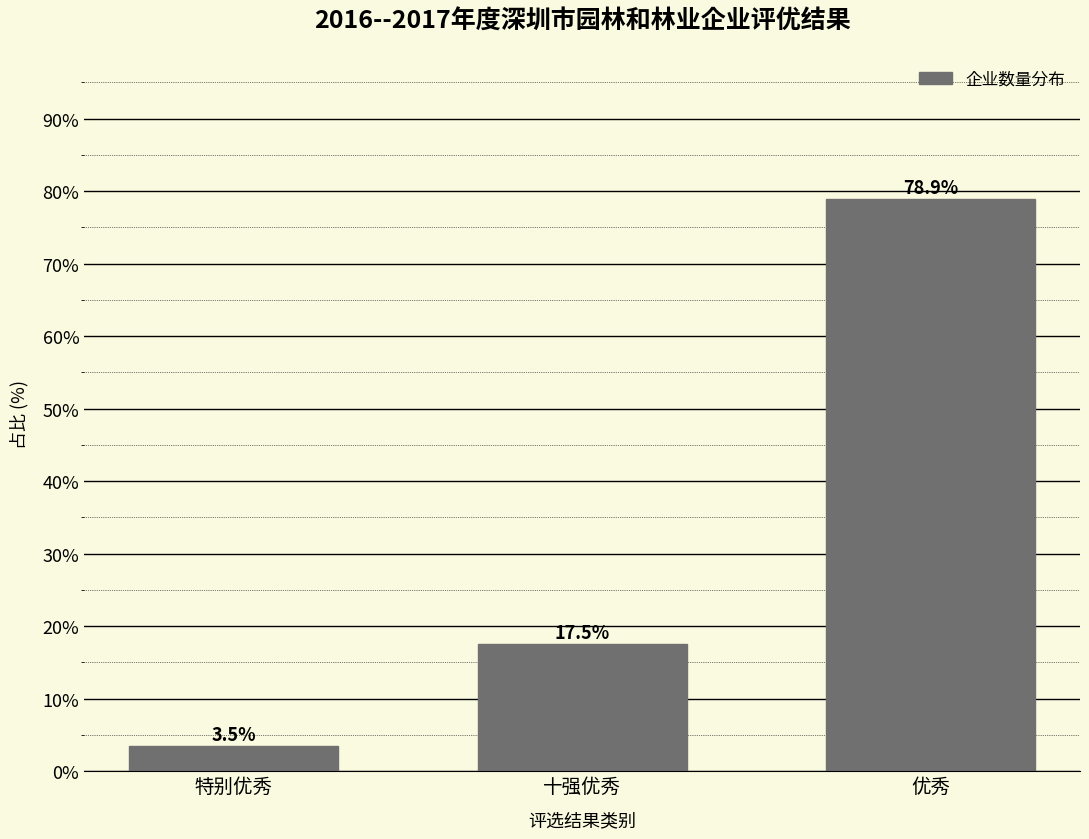

Reading right to left, transcribe all the data shown in this chart.

优秀=78.9	十强优秀=17.5	特别优秀=3.5